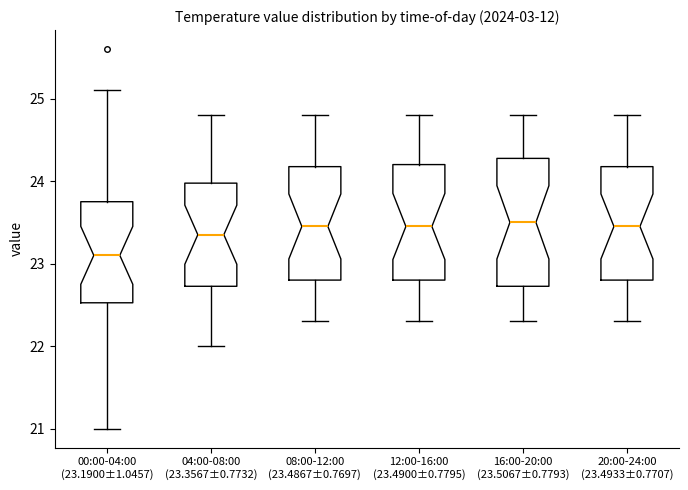

Which box is the tallest, from its lower edge to its upper edge?

16:00-20:00 (23.5067±0.7793)